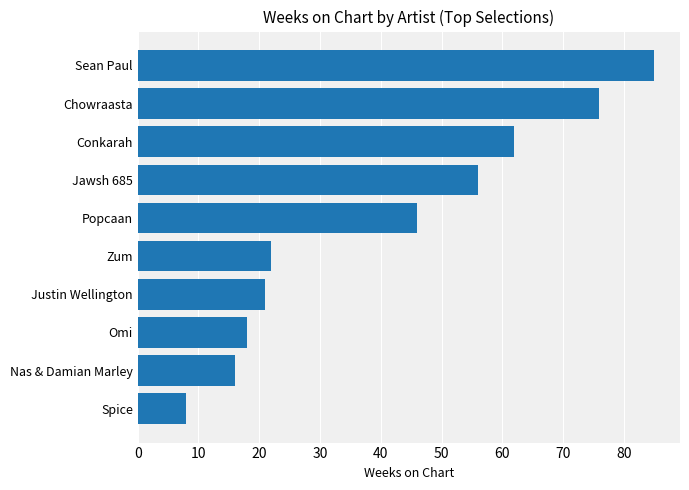

Is it true that the value at Jawsh 685 is 56?

True